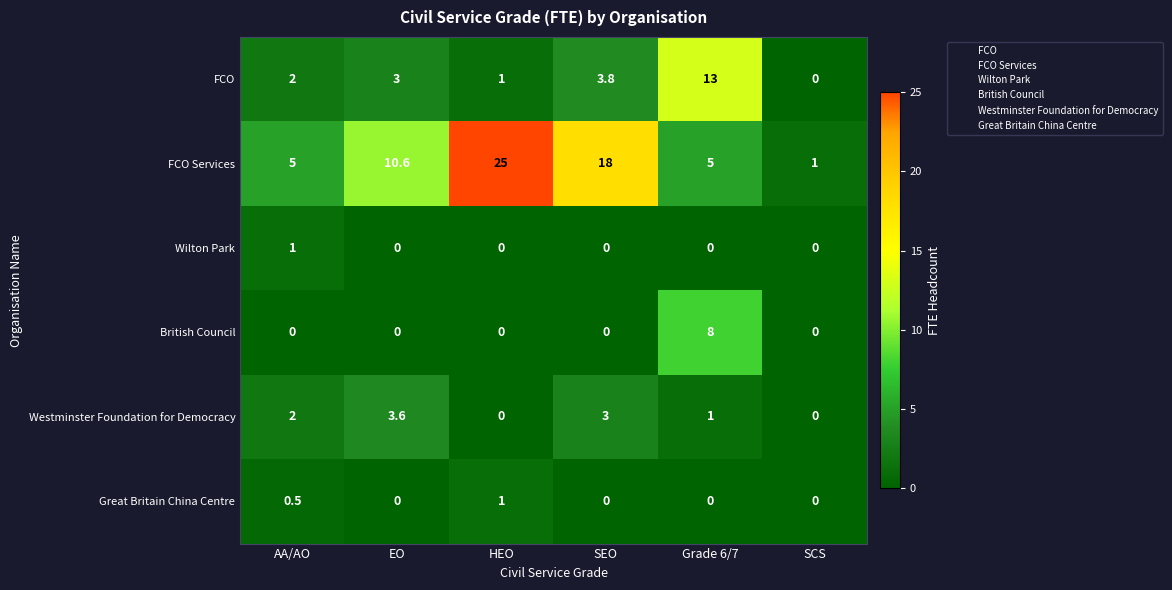

What is the sum of all FCO Services values?

64.6